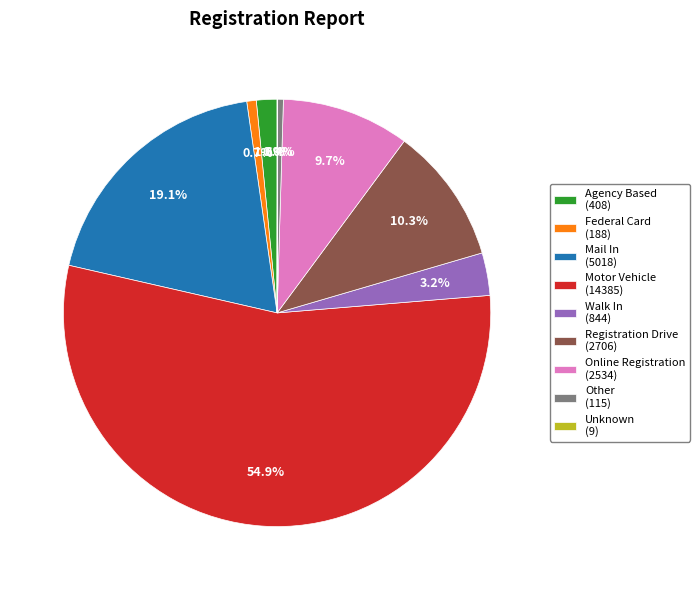

To the nearest percent, what percentage of the pie is Online Registration?

10%